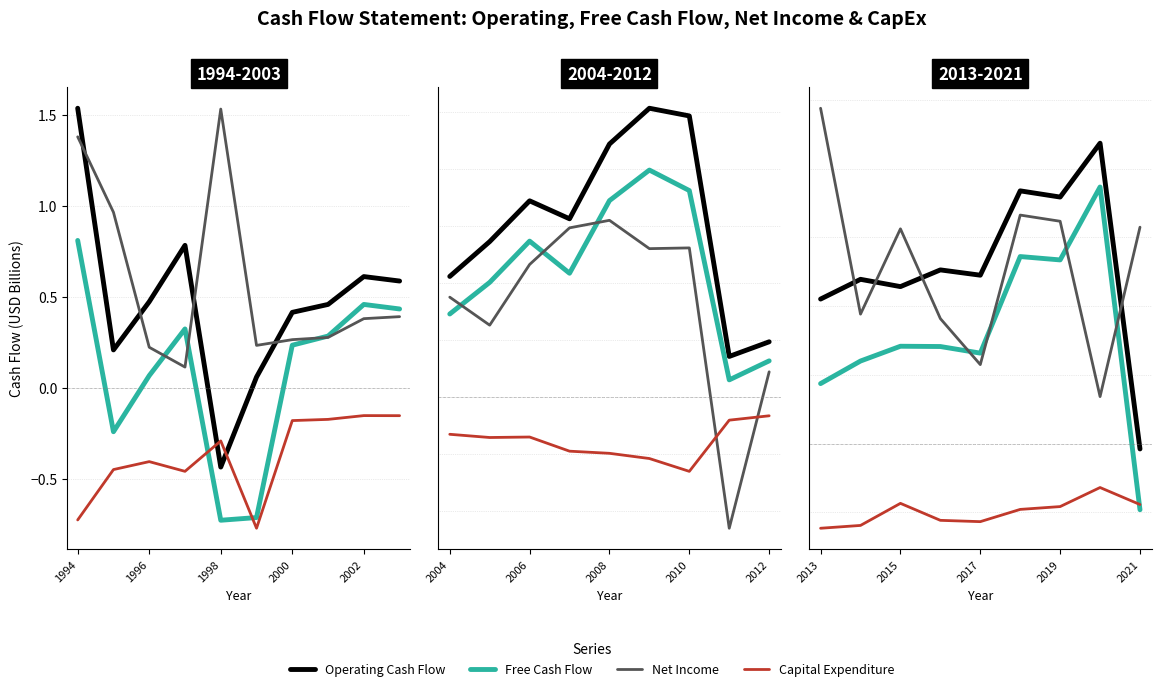

True or false: Capital Expenditure has more than 1 points higher than both neighbors.

True